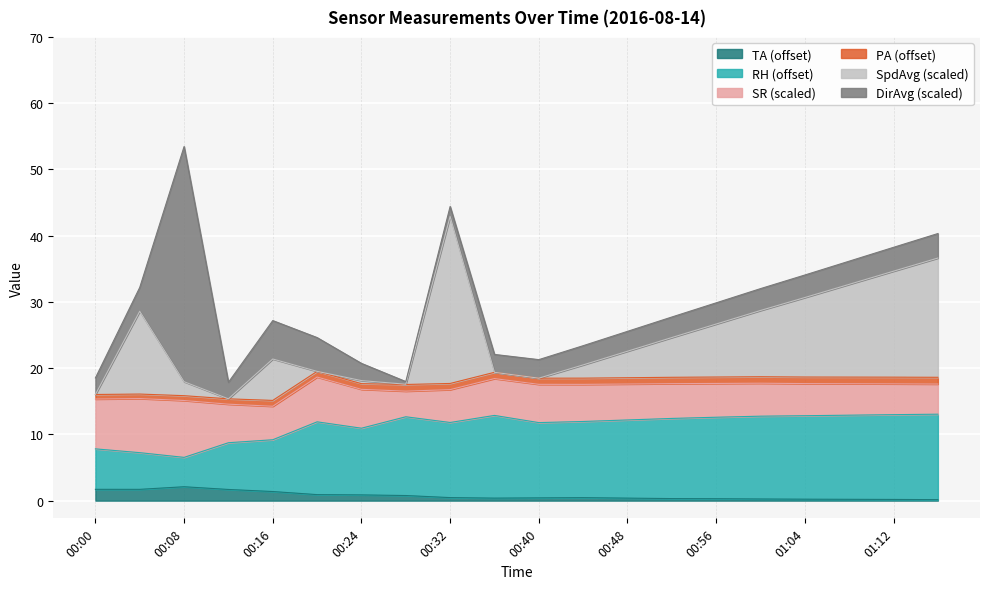

What is the highest value of the TA (offset) series?

2.1